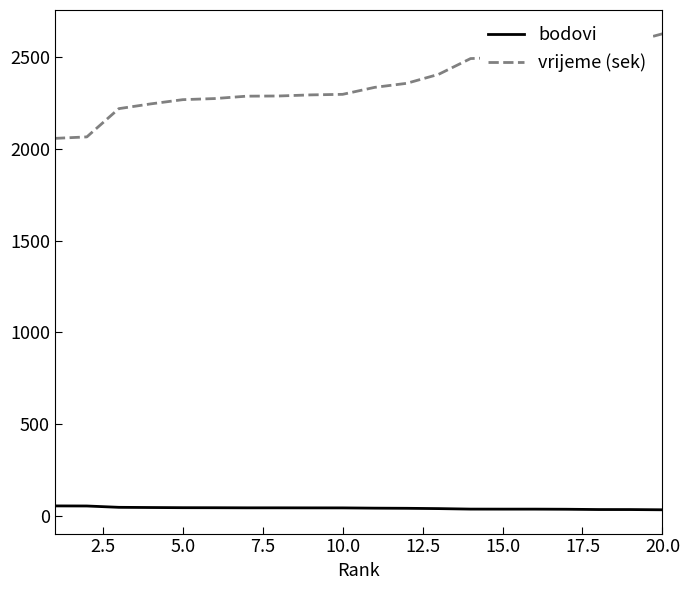

True or false: vrijeme (sek) and bodovi intersect in this chart.

False